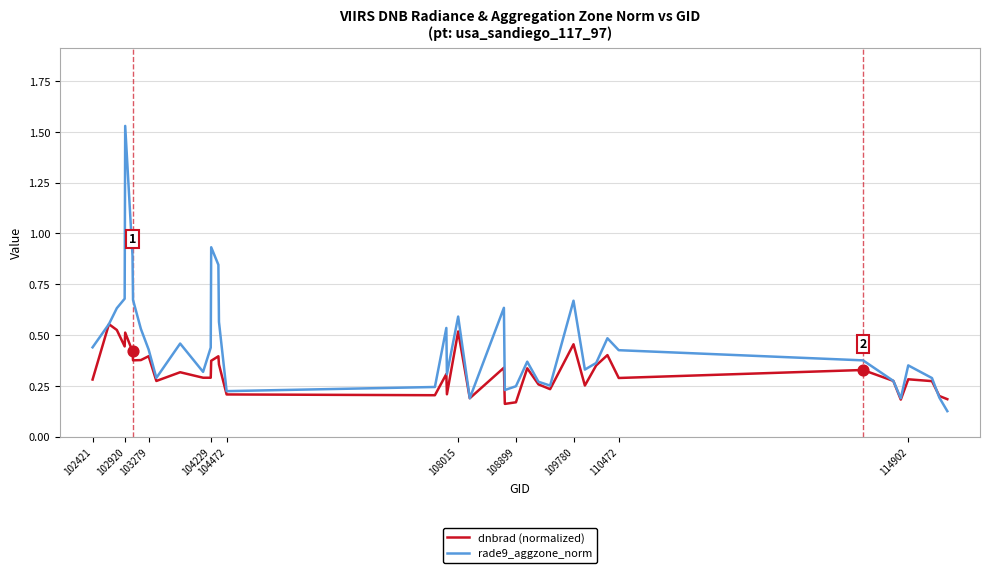

Which series has the largest total across all categories?

rade9_aggzone_norm